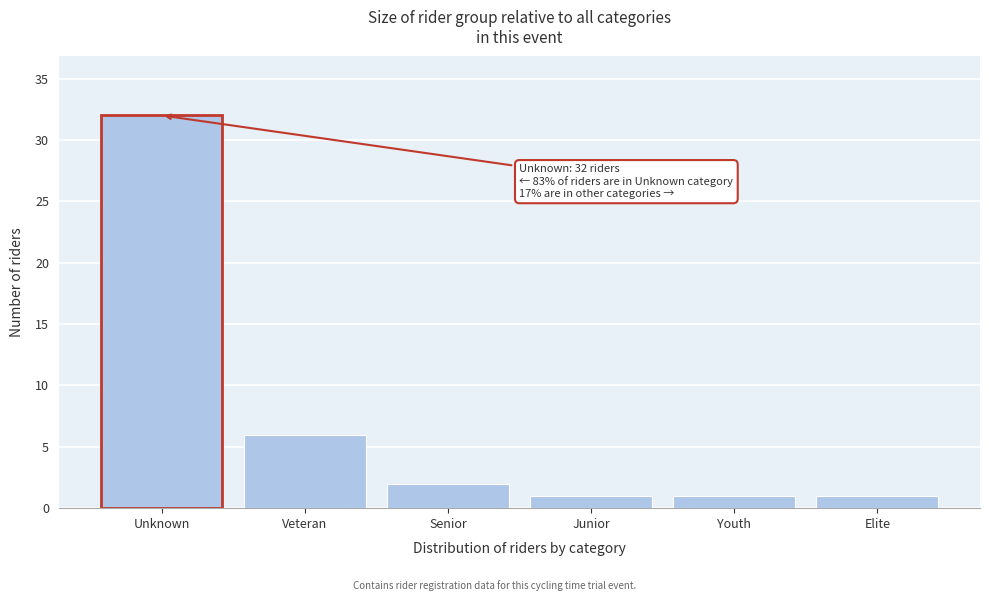

Reading right to left, extract all data points from this chart.

Elite=1	Youth=1	Junior=1	Senior=2	Veteran=6	Unknown=32